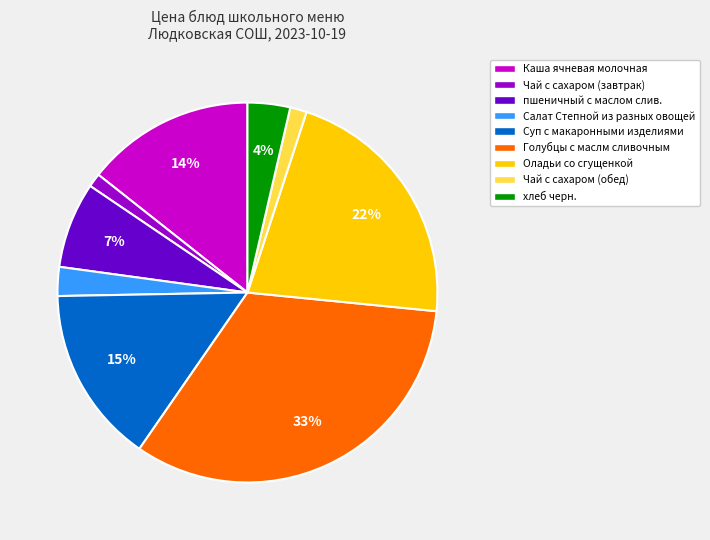

True or false: пшеничный с маслом слив. accounts for 1% of the total.

False